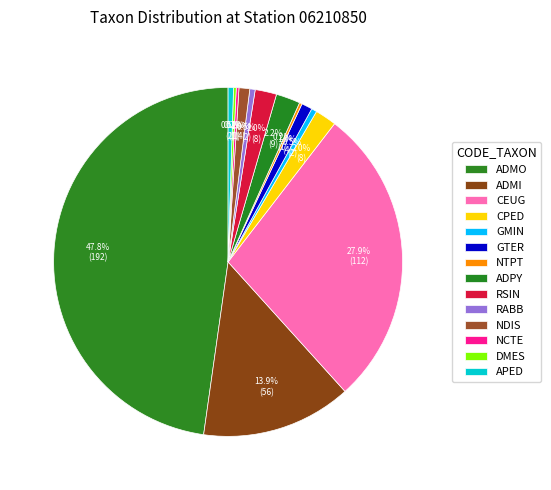

To the nearest percent, what is the difference between the largest and smallest slice percentages?

48%